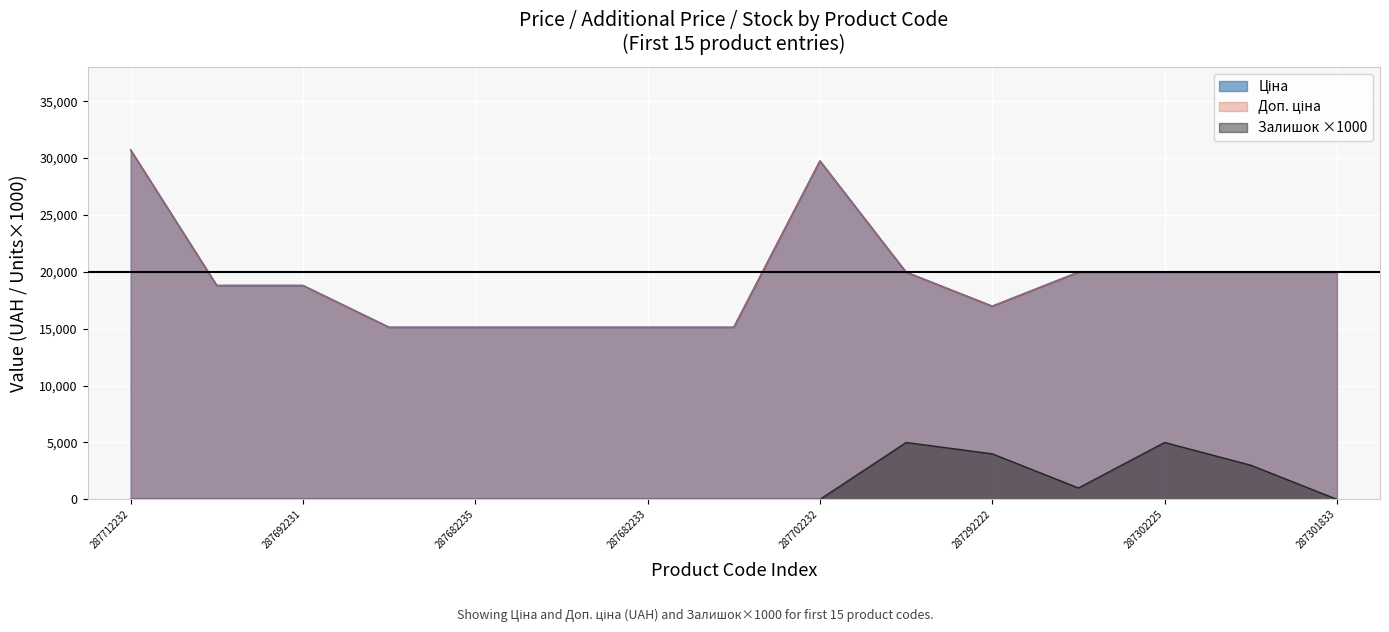

Is the value of Ціна at 287692231 greater than the value of Залишок at 287292222?

Yes